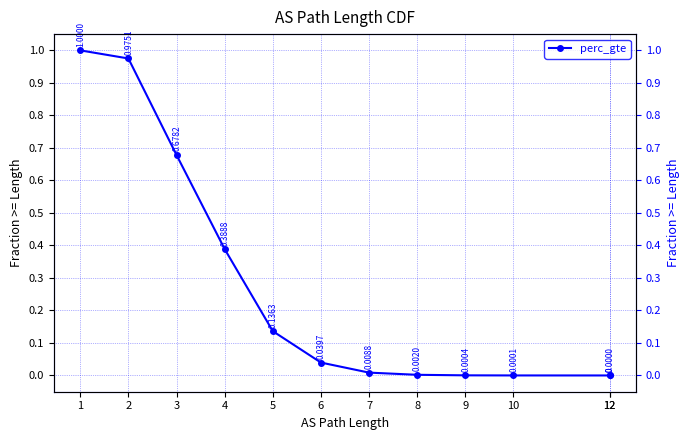

The chart shows a value of 0.0 at 6. True or false?

False